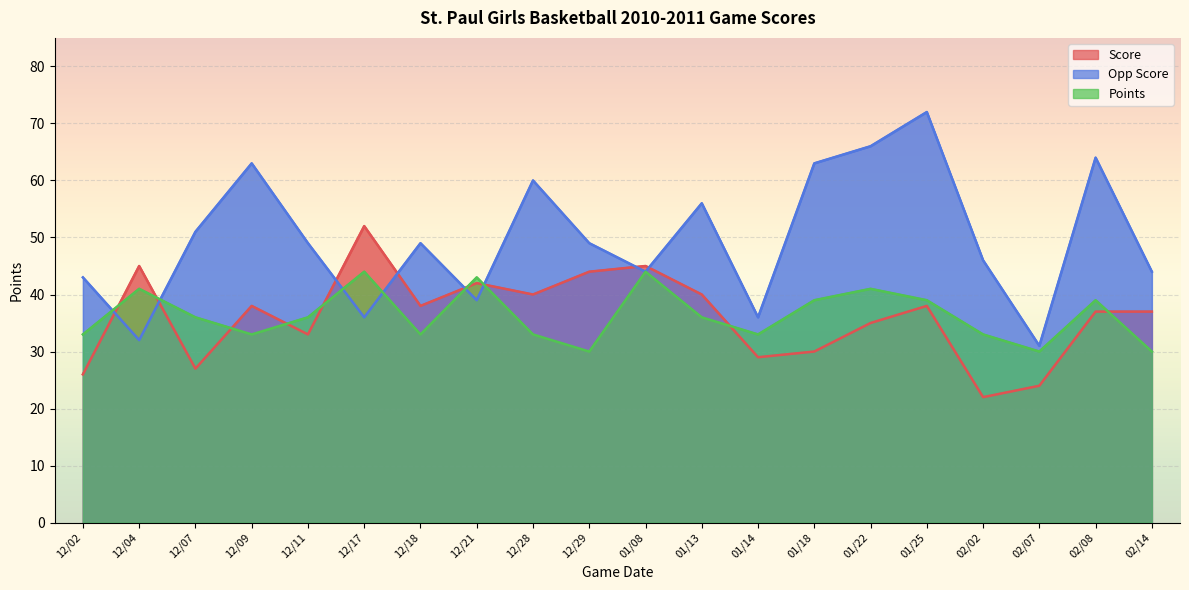

List the series in order of their peak value, highest first.

Opp Score, Score, Points